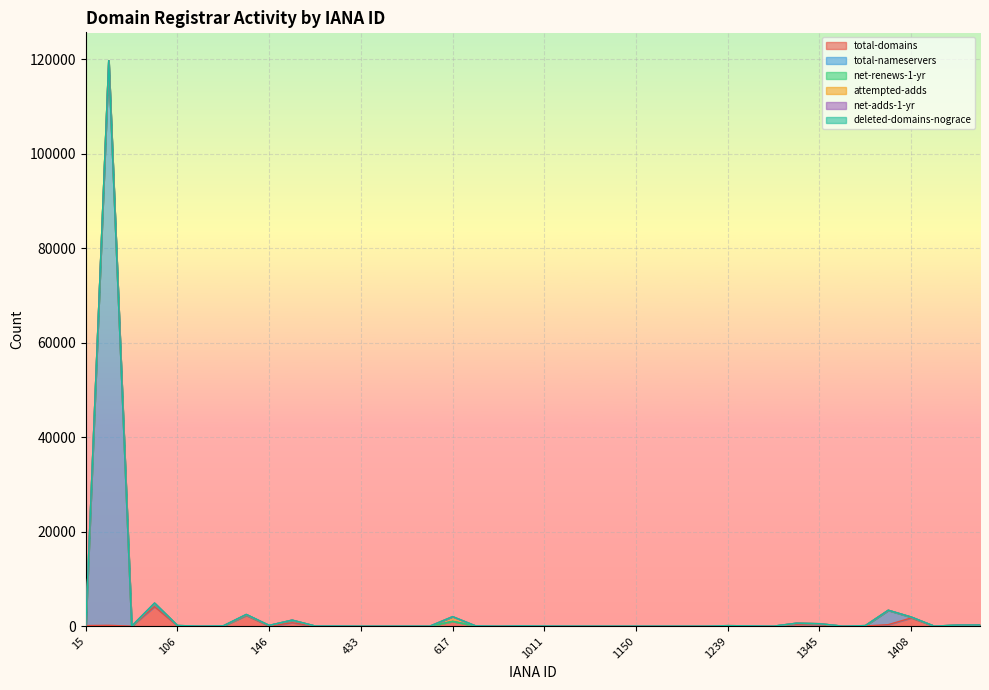

At which label is total-nameservers closest to 59786?

1390